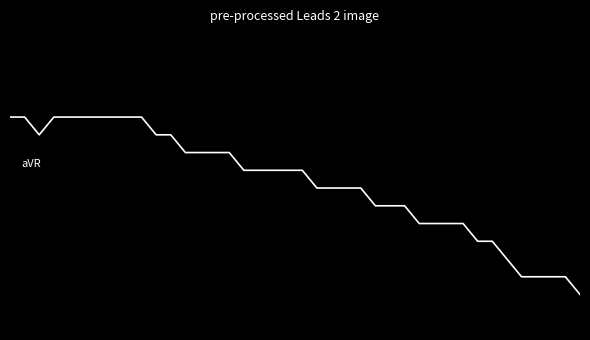

Where is the first local minimum?

2